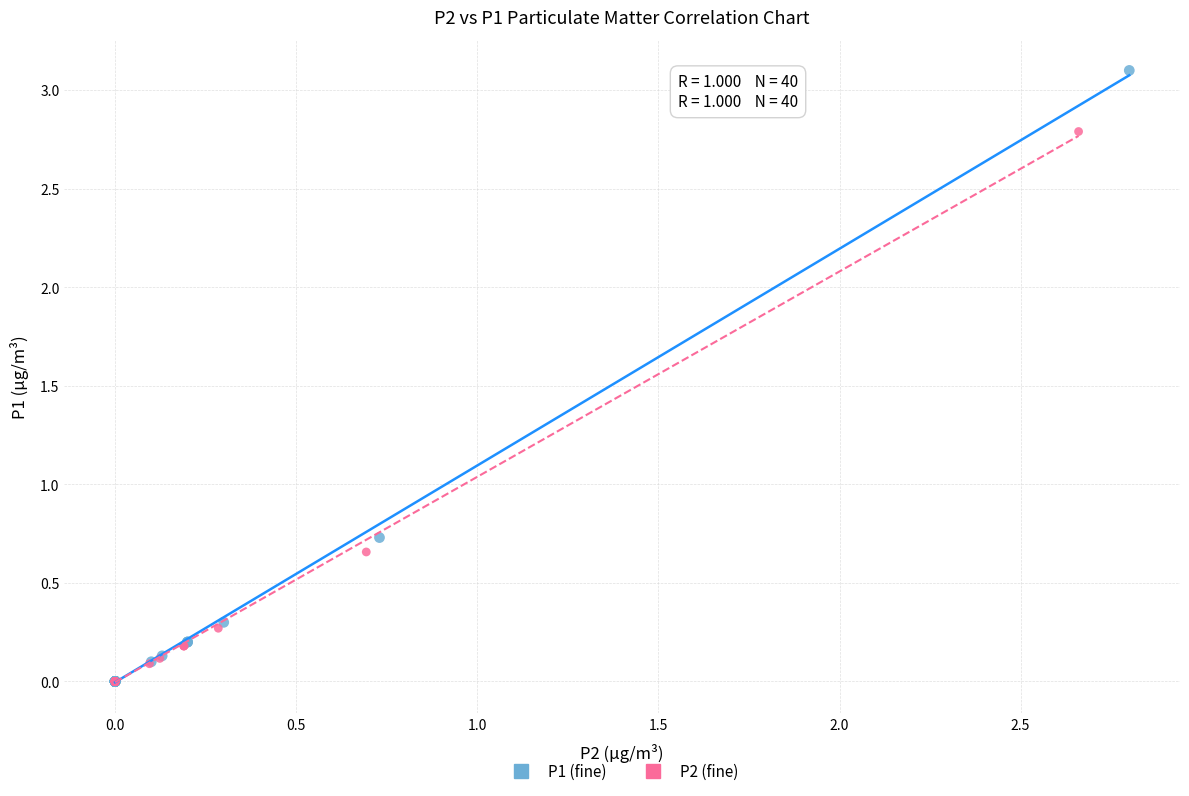

Which series contains the highest Y value?

P1 (fine)